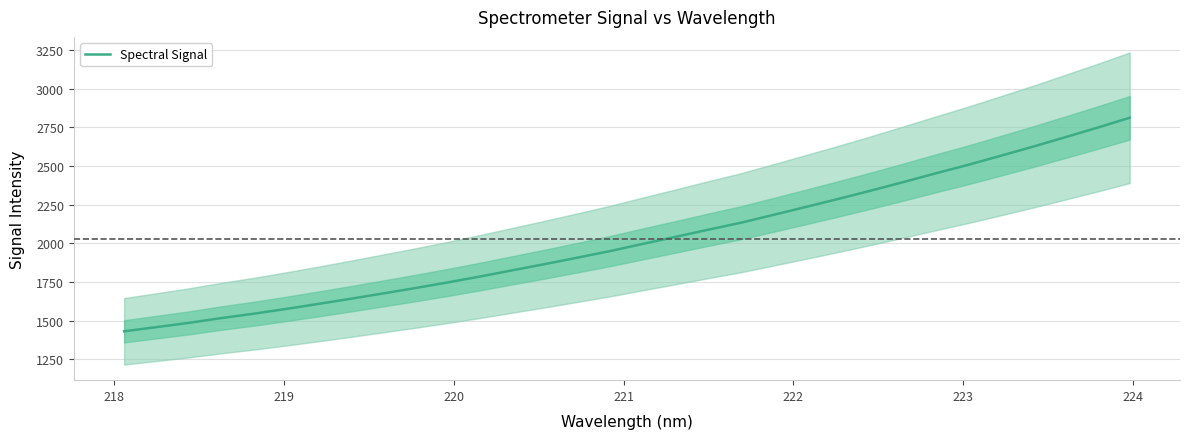

What is the highest value of the Spectral Signal series?

2812.1